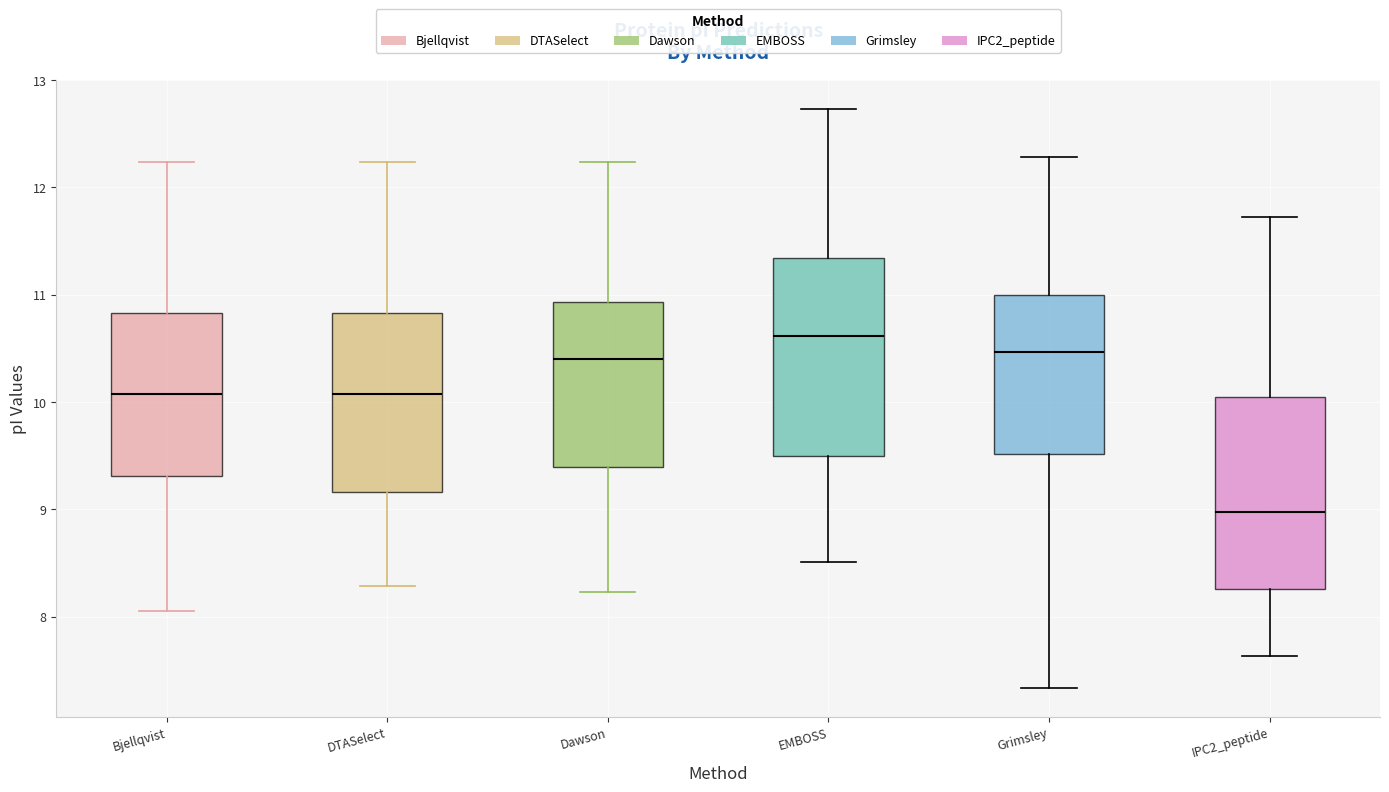

Reading left to right, transcribe this box plot: for each box, give where its median line is, the range the box spans, and where its two whiskers end, as read against the y-axis. The values are not printed on the chart, so give them approximately, as read against the axis.

Bjellqvist: median 10.1, box 9.3 to 10.8, whiskers 8.1 to 12.2
DTASelect: median 10.1, box 9.2 to 10.8, whiskers 8.3 to 12.2
Dawson: median 10.4, box 9.4 to 10.9, whiskers 8.2 to 12.2
EMBOSS: median 10.6, box 9.5 to 11.3, whiskers 8.5 to 12.7
Grimsley: median 10.5, box 9.5 to 11.0, whiskers 7.3 to 12.3
IPC2_peptide: median 9.0, box 8.3 to 10.0, whiskers 7.6 to 11.7